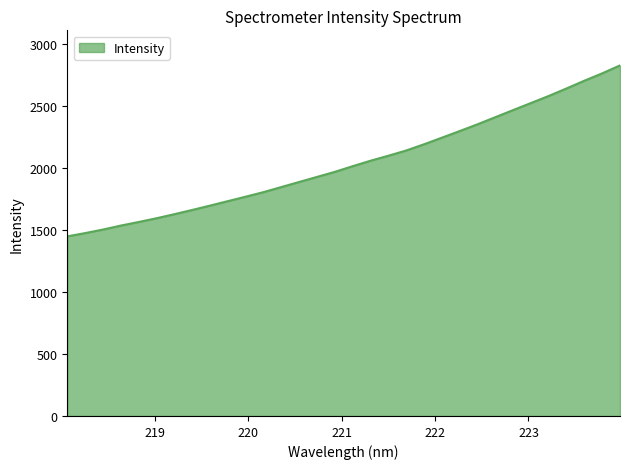

What is the minimum value shown in the chart?

1449.1